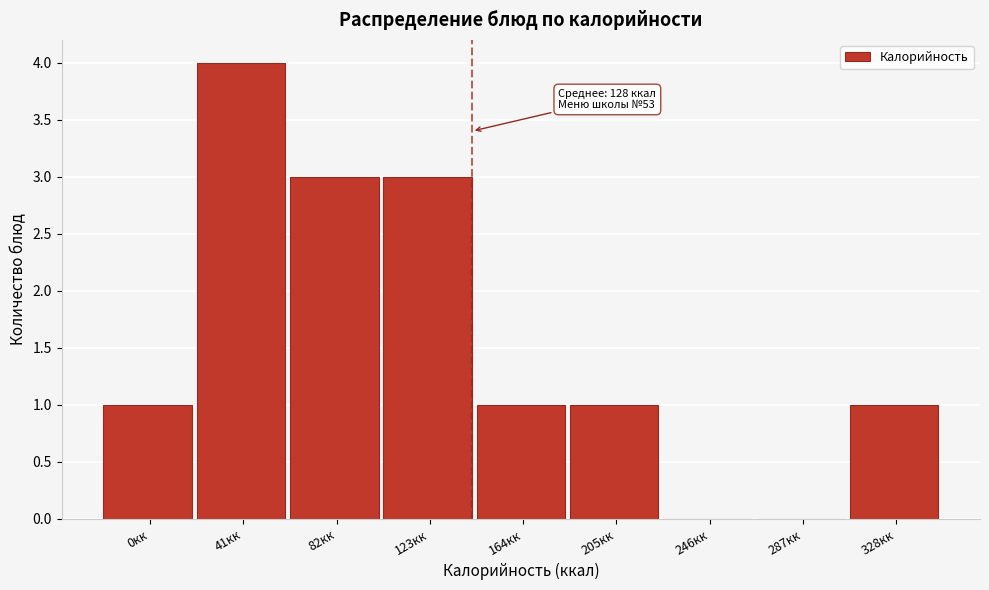

Reading left to right, extract all data points from this chart.

0кк=1	41кк=4	82кк=3	123кк=3	164кк=1	205кк=1	246кк=0	287кк=0	328кк=1